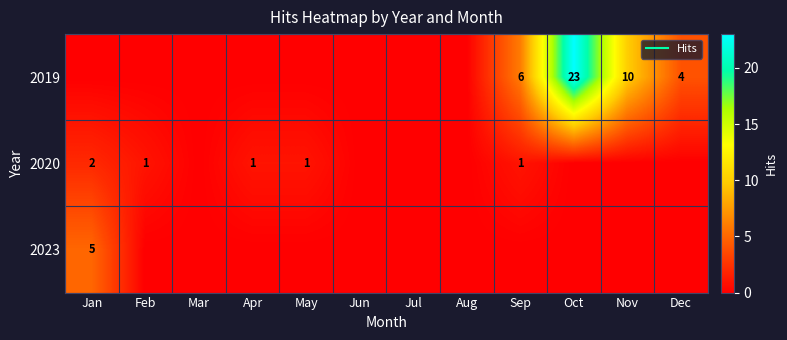

The 2023 series shows -2 at Apr. True or false?

False